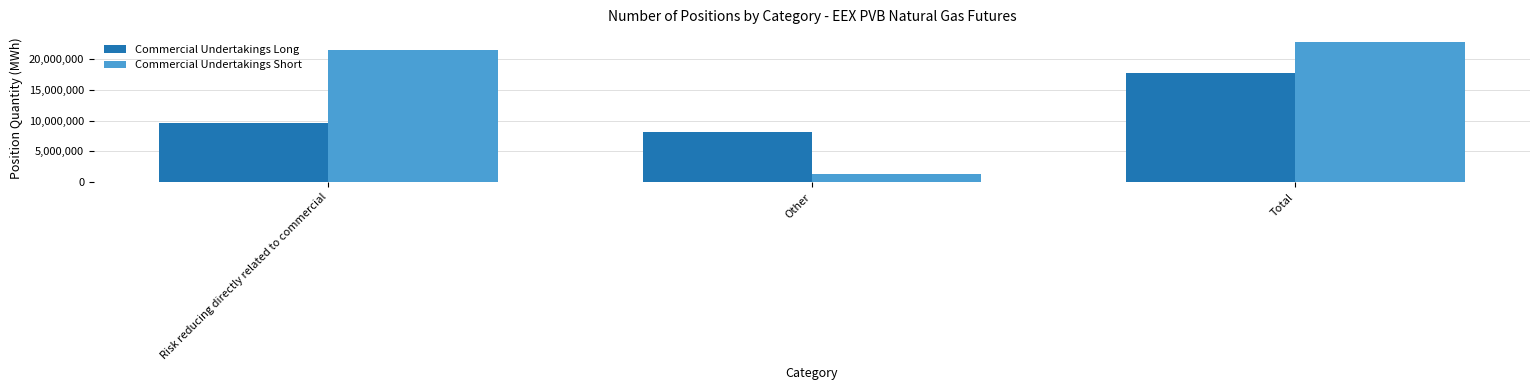

What is the sum of the Commercial Undertakings Short values at Risk reducing directly related to commercial and Total?

44129640